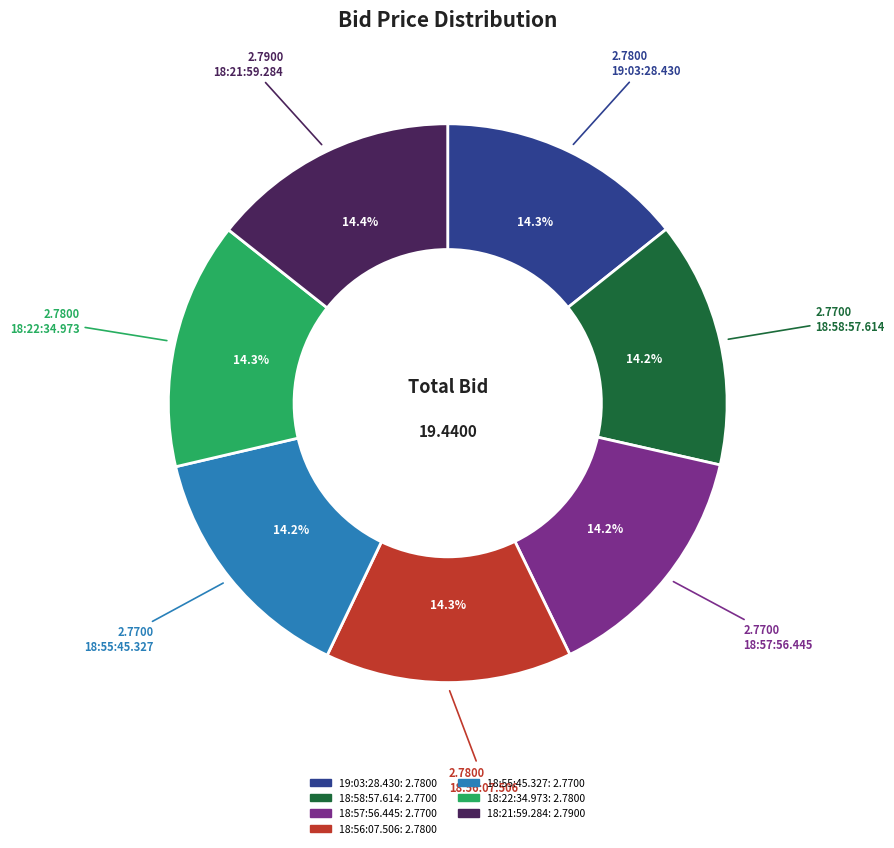

How much of the chart is everything except 18:57:56.445?

85.8%